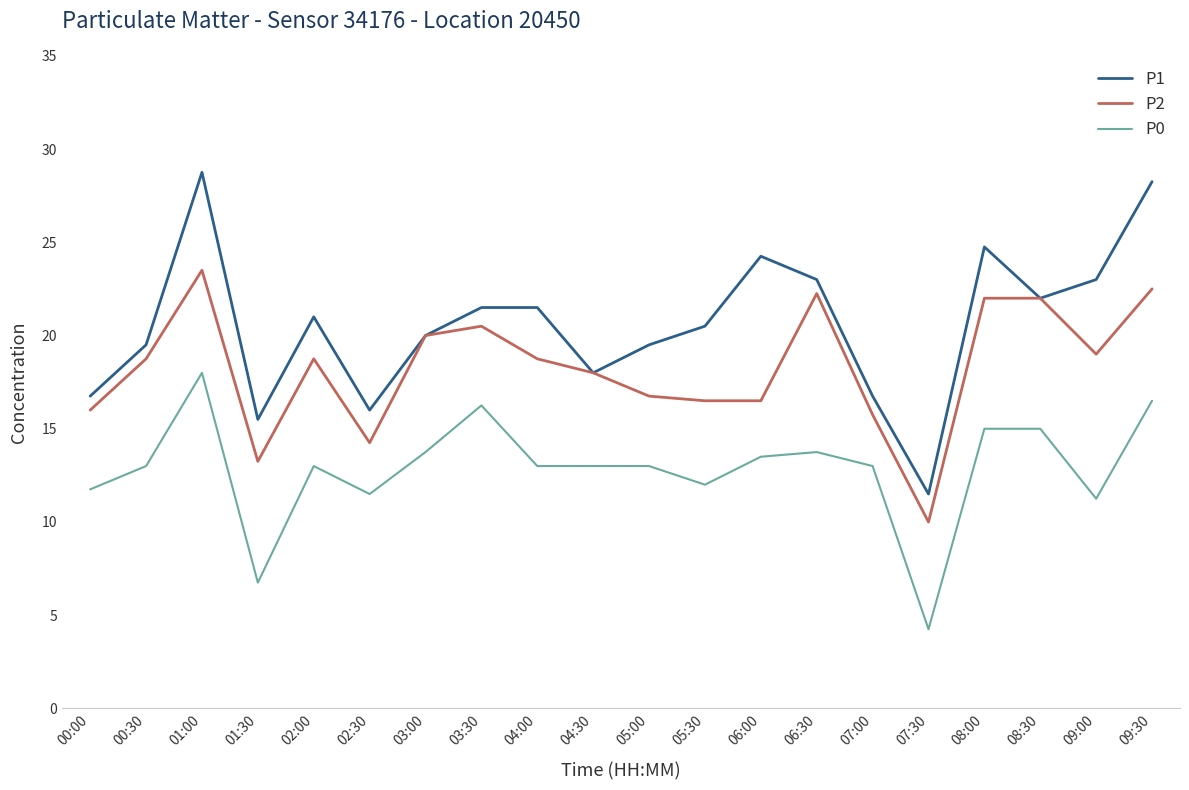

How many lines are shown in the chart?

3